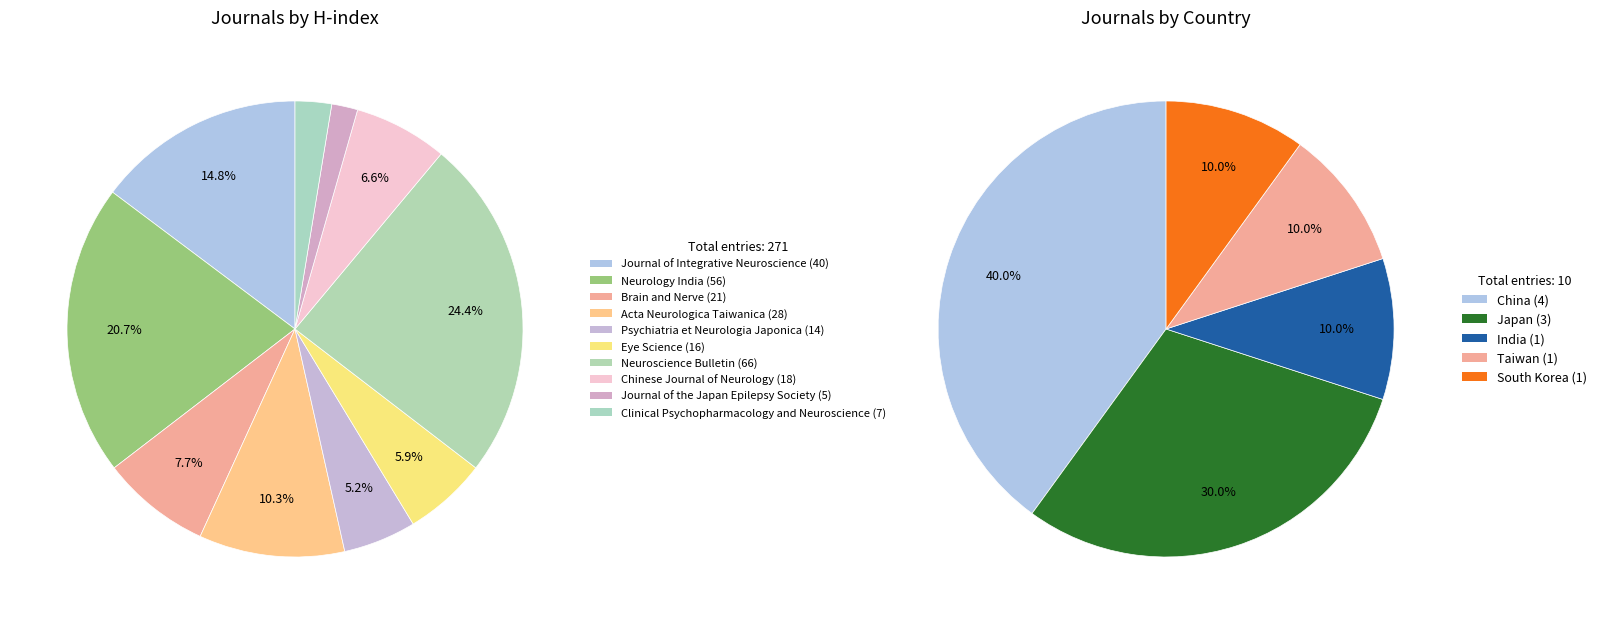

What is the smallest slice in the pie chart?

Journal of the Japan Epilepsy Society